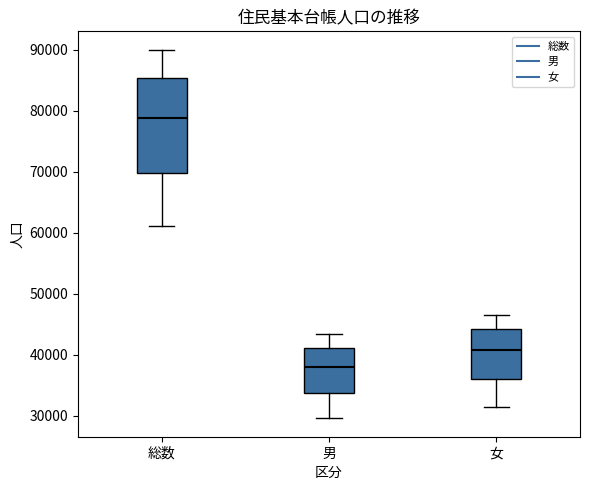

Which box is the tallest, from its lower edge to its upper edge?

総数